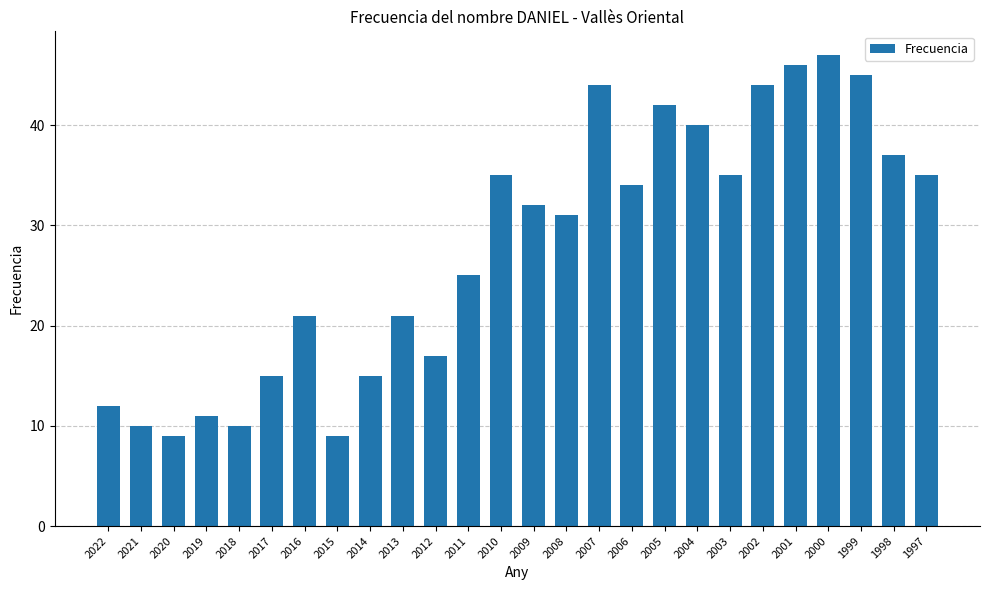

What is the change in value from 2012 to 2007?

+27